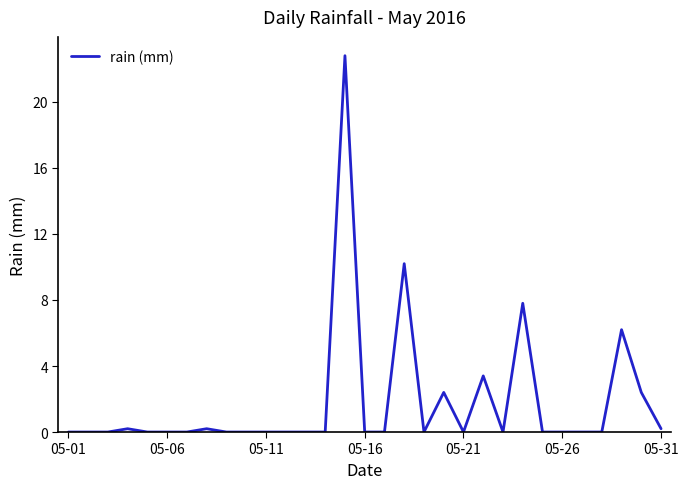

What is the maximum value shown in the chart?

22.8